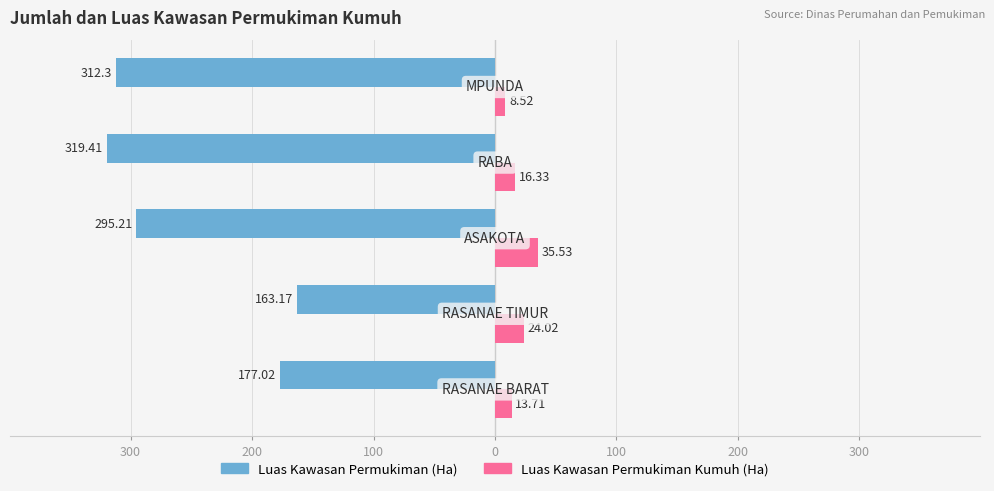

What are all the series names shown in the legend?

Luas Kawasan Permukiman (Ha), Luas Kawasan Permukiman Kumuh (Ha)